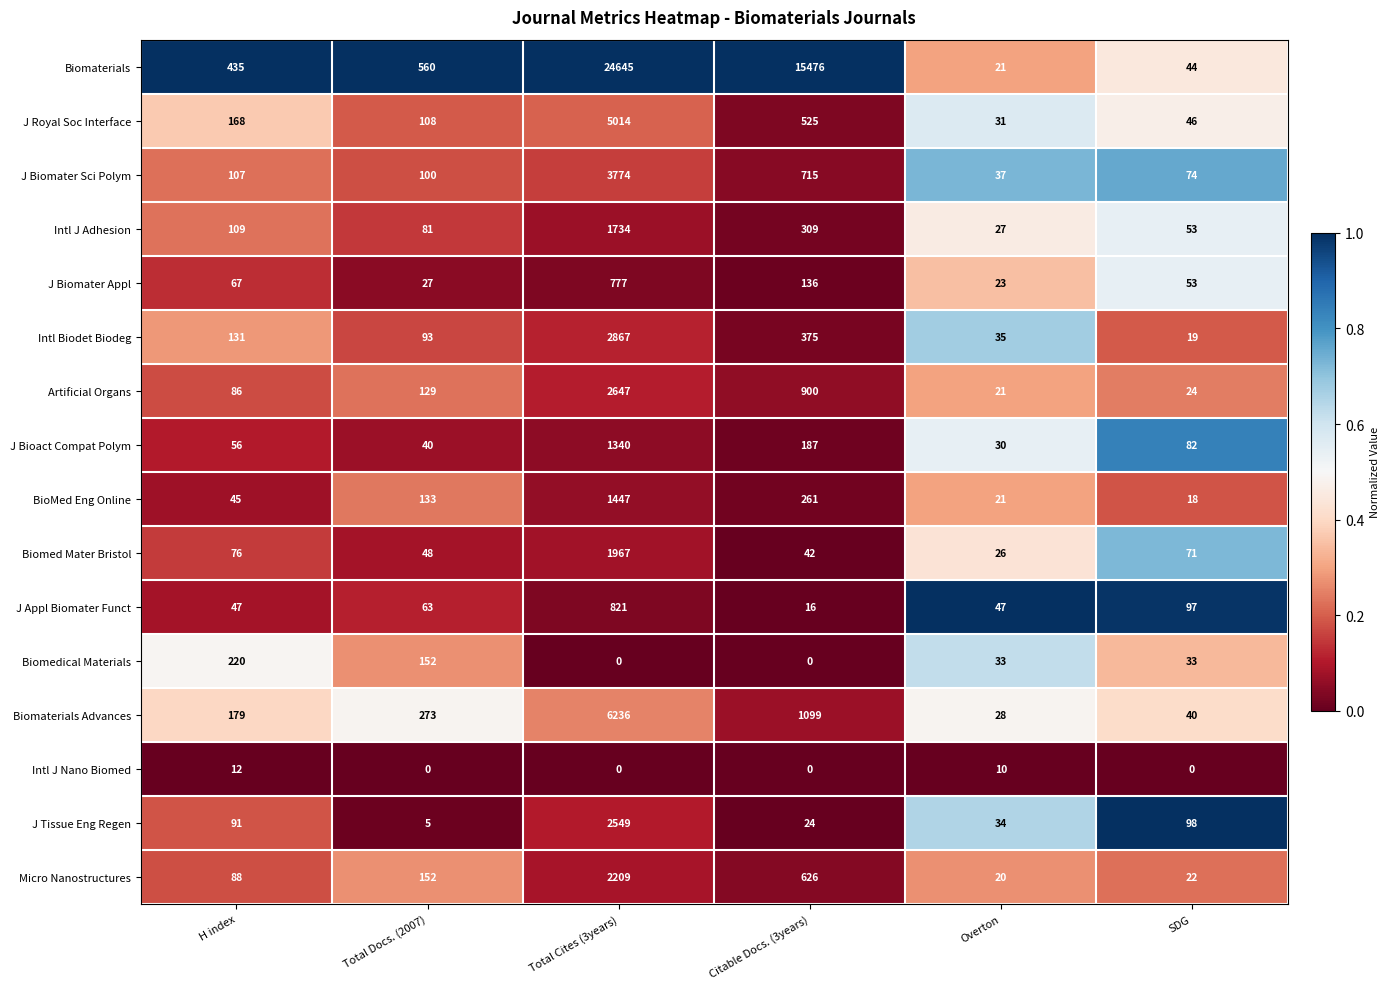

How many series are shown in this chart?

16